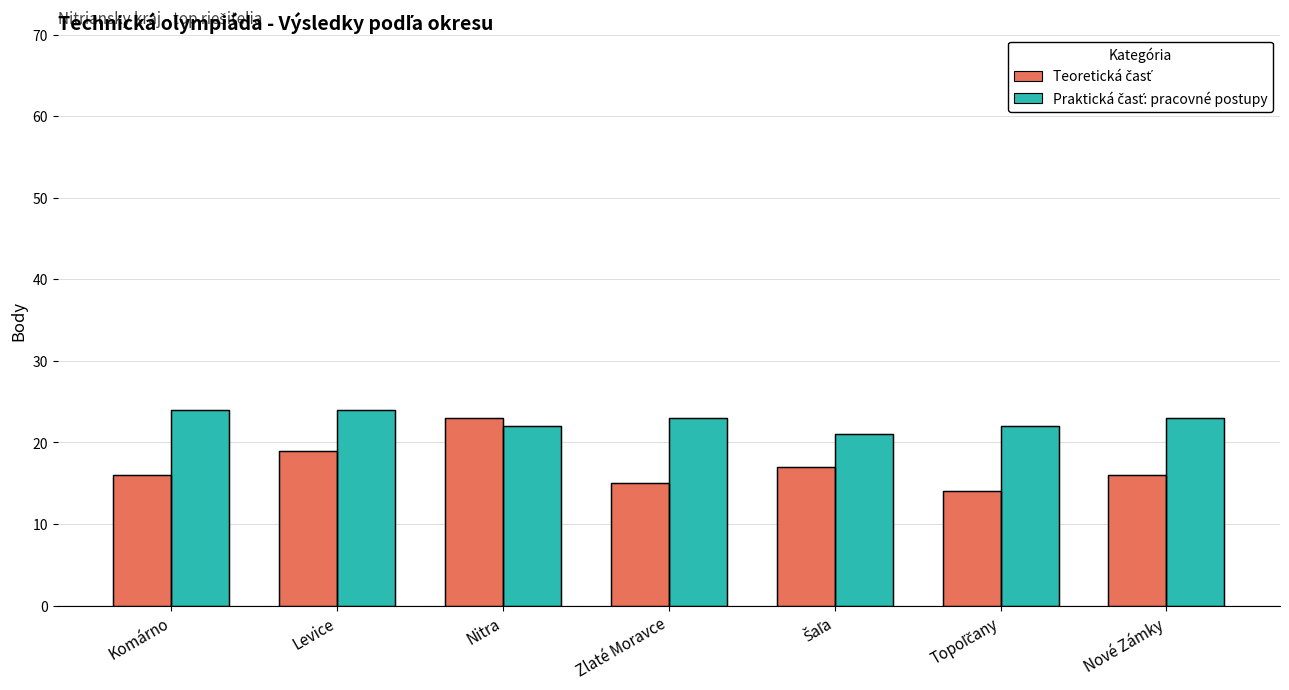

Count the number of data series in this chart.

2